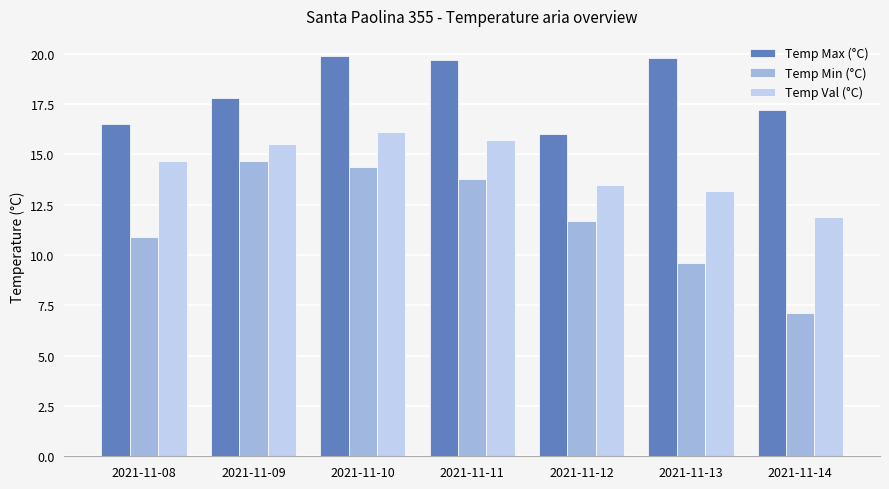

Are the bars horizontal?

No